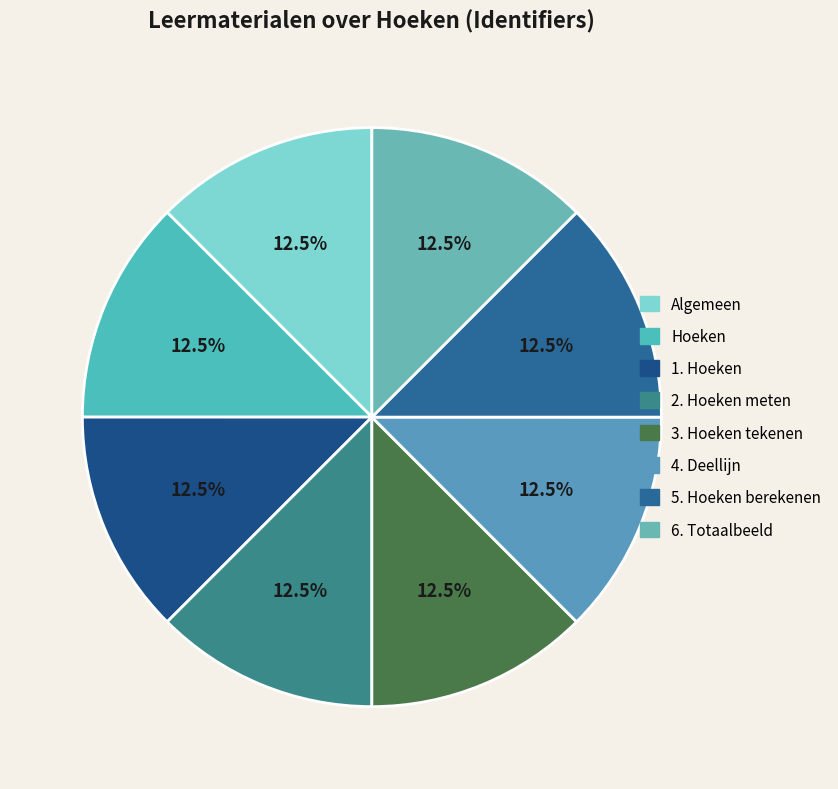

How much of the chart is everything except 1. Hoeken?

87.5%